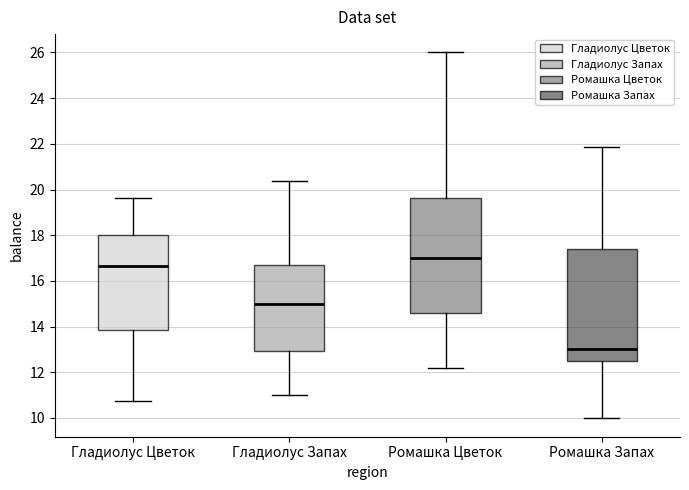

Where is the lower edge of the box for Гладиолус Цветок on the y-axis? The values are not printed on the chart, so give them approximately, as read against the axis.

13.8